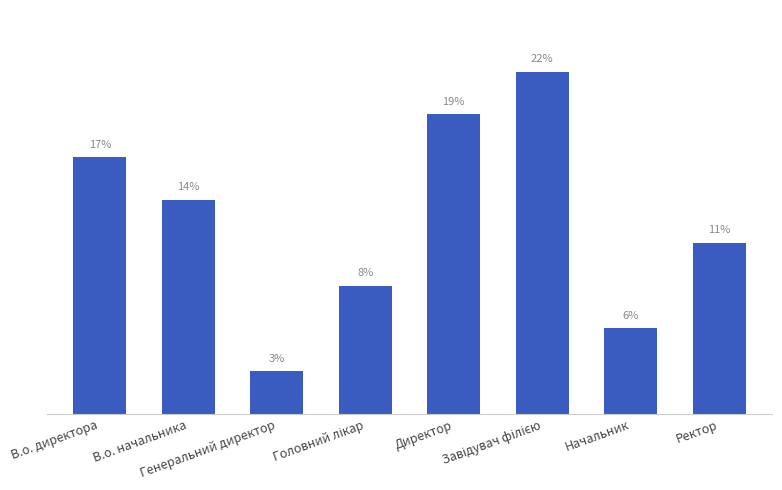

Are the bars horizontal?

No